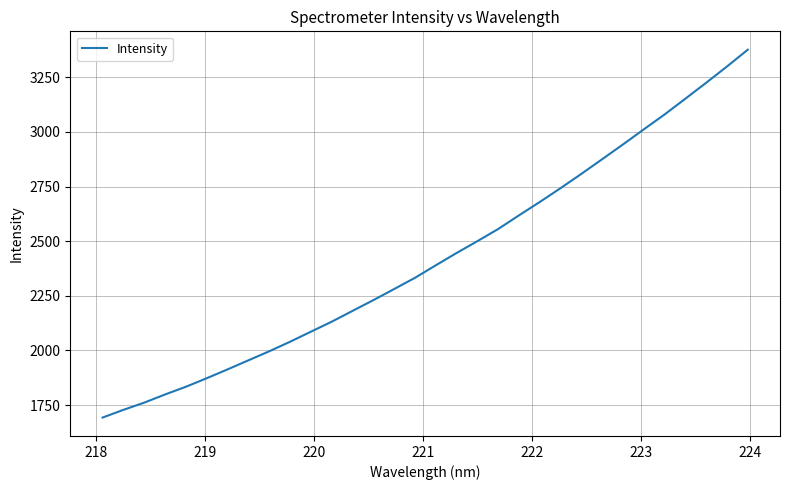

True or false: the data has more than 2 interior local peaks.

False